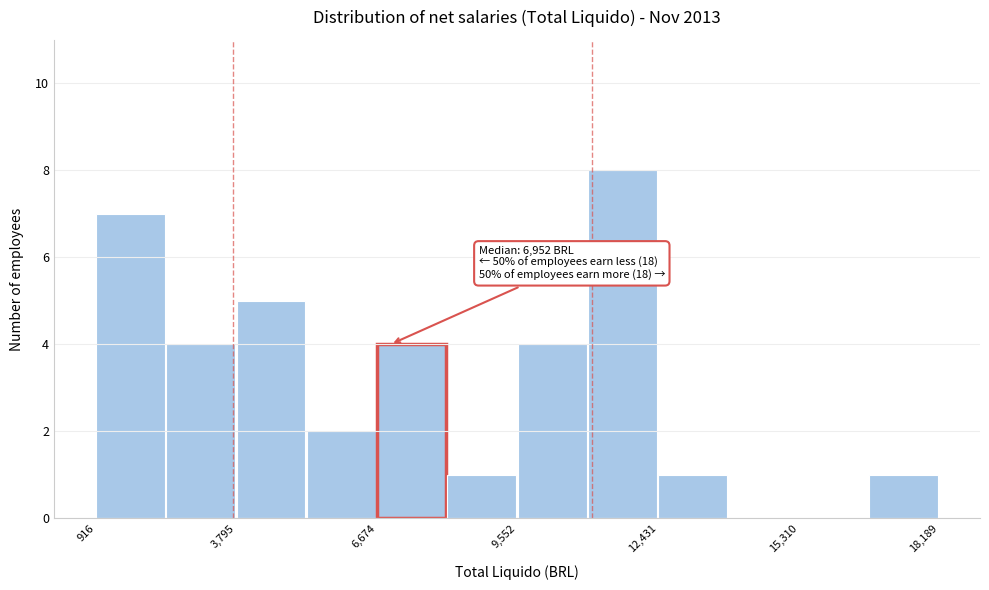

Read against the x-axis, roughly where is the centre of the tallest bar?

11500